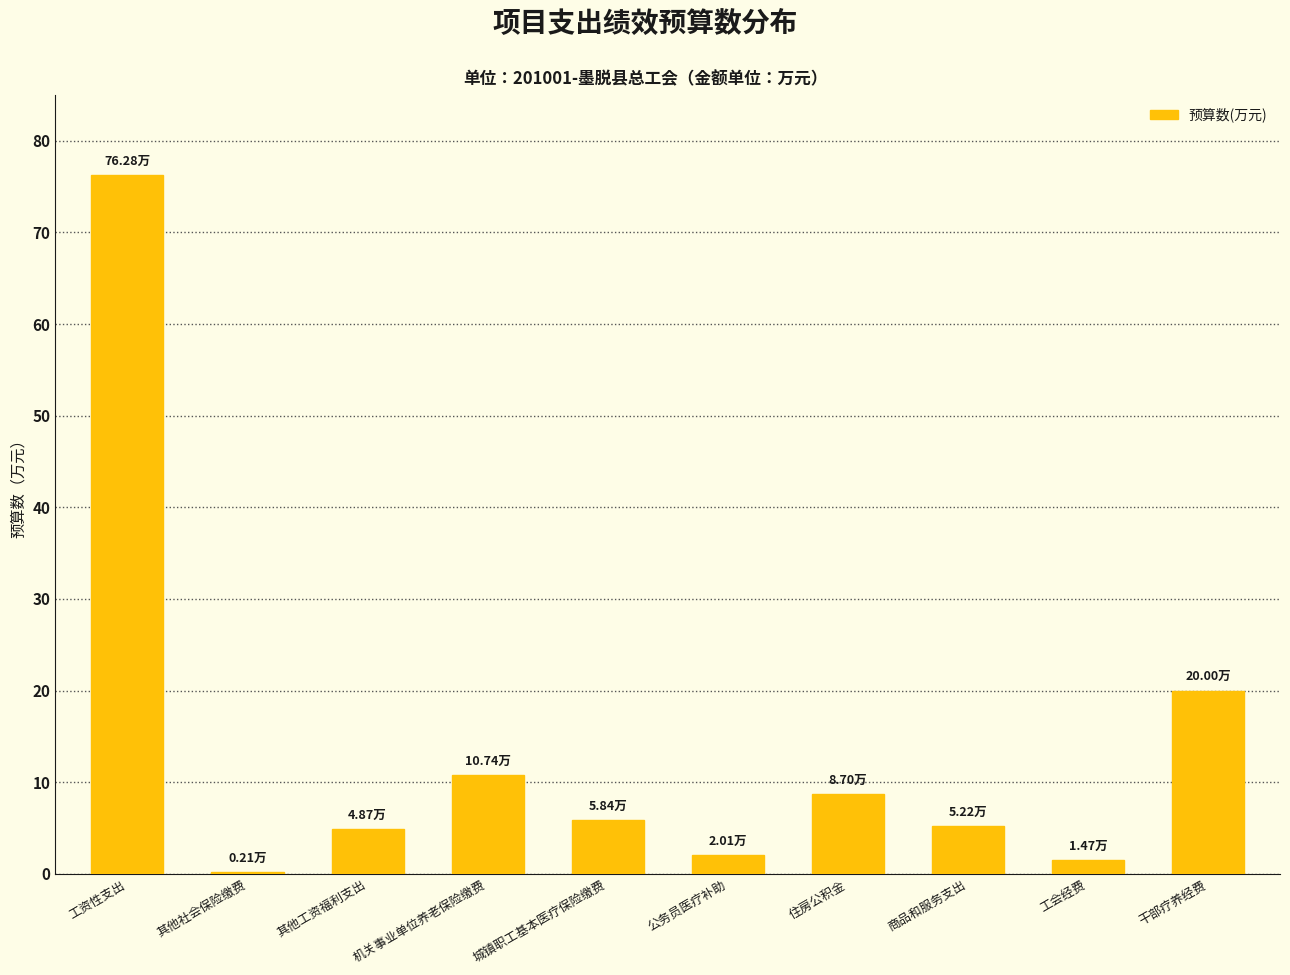

Are the bars horizontal?

No